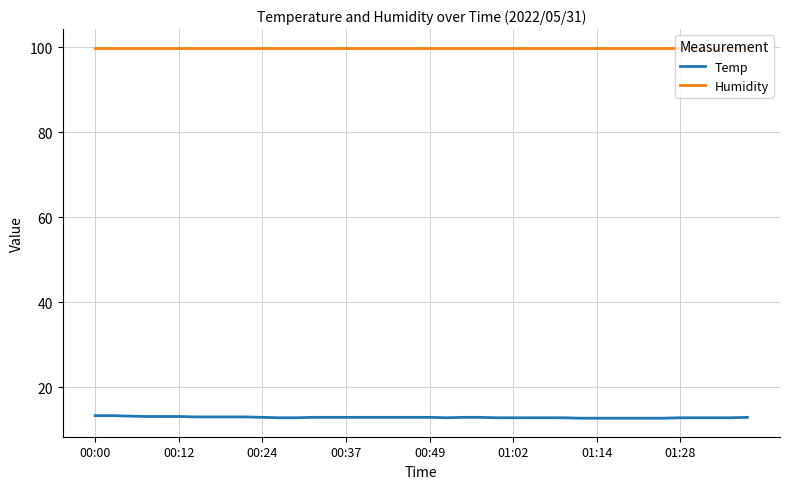

True or false: Humidity and Temp intersect in this chart.

False